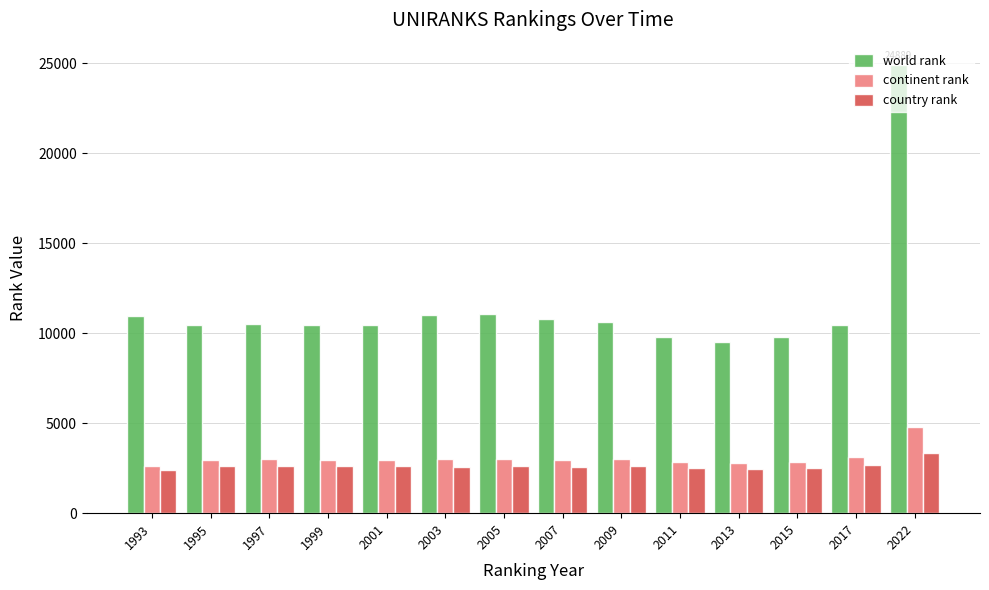

What is the difference between the highest and lowest values at 2017?

7813